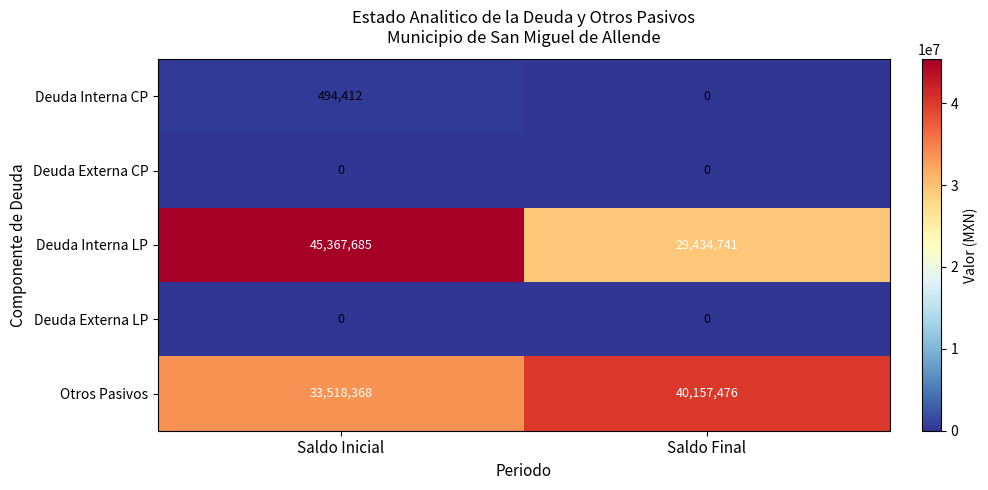

Reading right to left, what are all the values shown in this chart?

Deuda Interna CP: 0	494412
Deuda Externa CP: 0	0
Deuda Interna LP: 29434741	45367685
Deuda Externa LP: 0	0
Otros Pasivos: 40157476	33518368